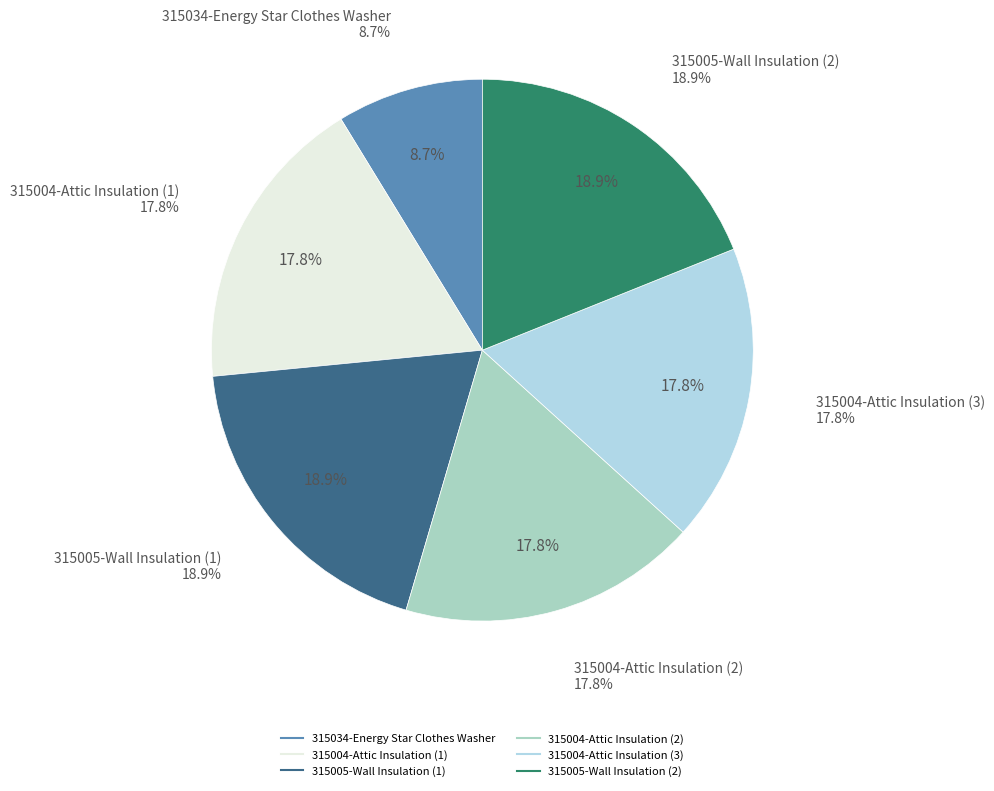

To the nearest percent, what percentage of the pie is 315034-Energy Star Clothes Washer?

9%